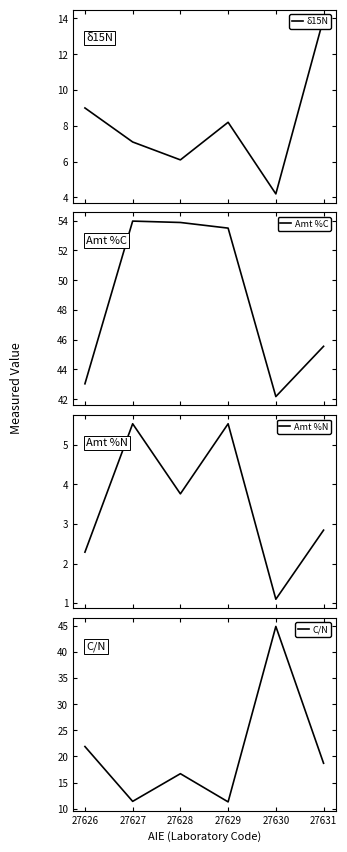

How many series are shown in this chart?

4